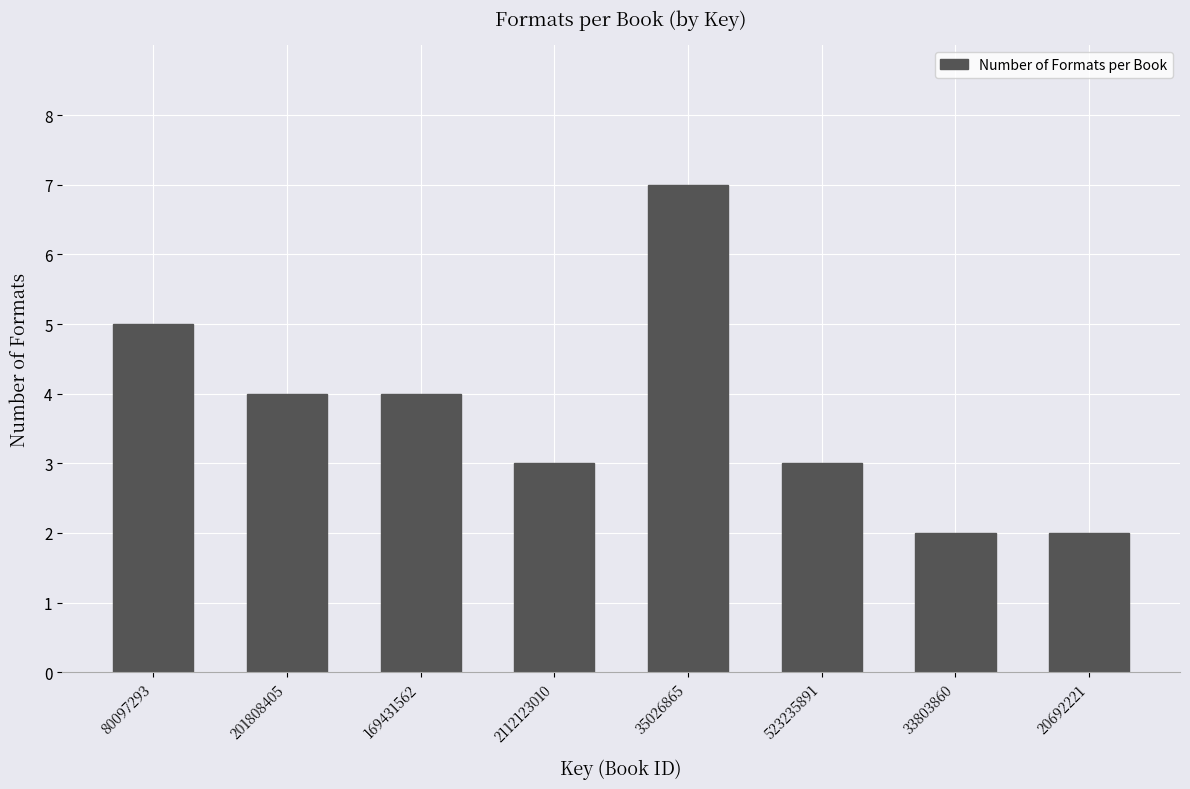

Reading left to right, extract all data points from this chart.

5	4	4	3	7	3	2	2